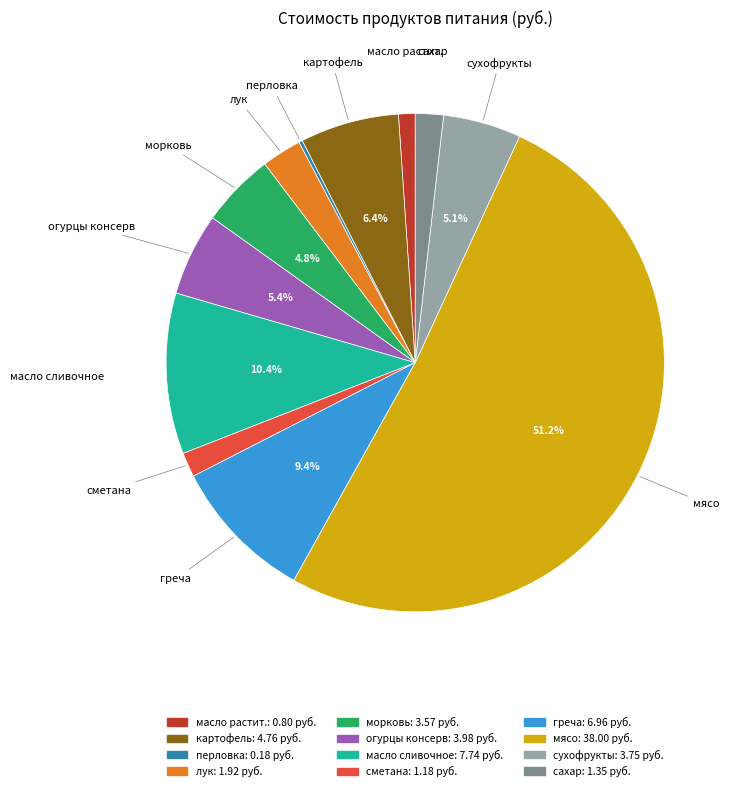

To the nearest percent, what portion does сухофрукты represent?

5%